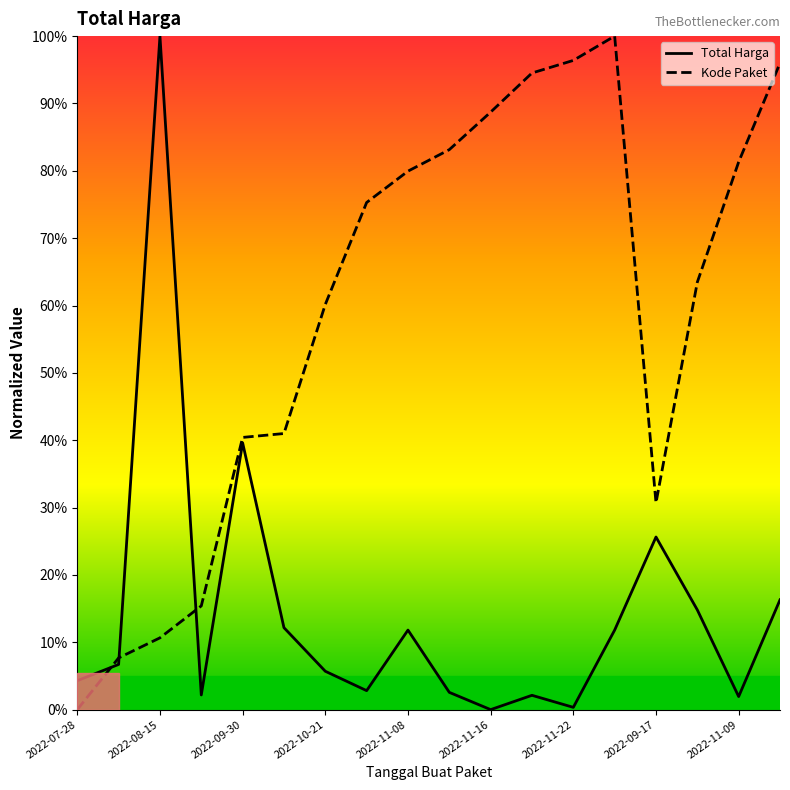

What are all the series names shown in the legend?

Total Harga, Kode Paket